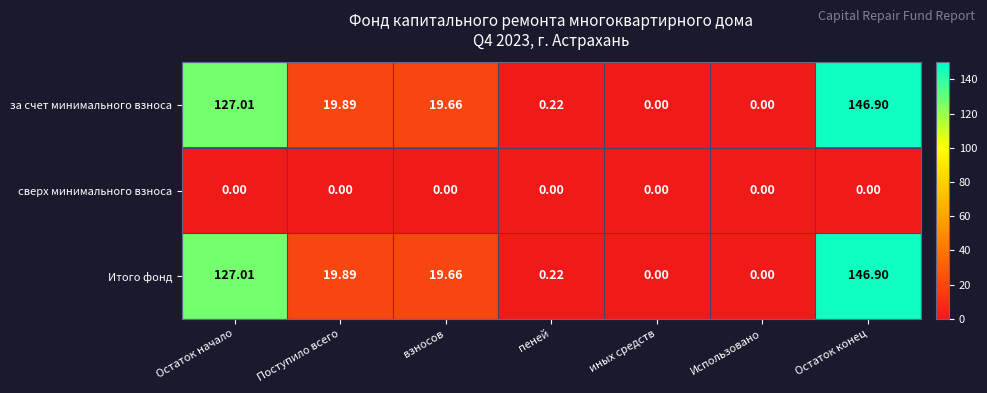

Is the value of Итого фонд at иных средств greater than the value of за счет минимального взноса at Поступило всего?

No